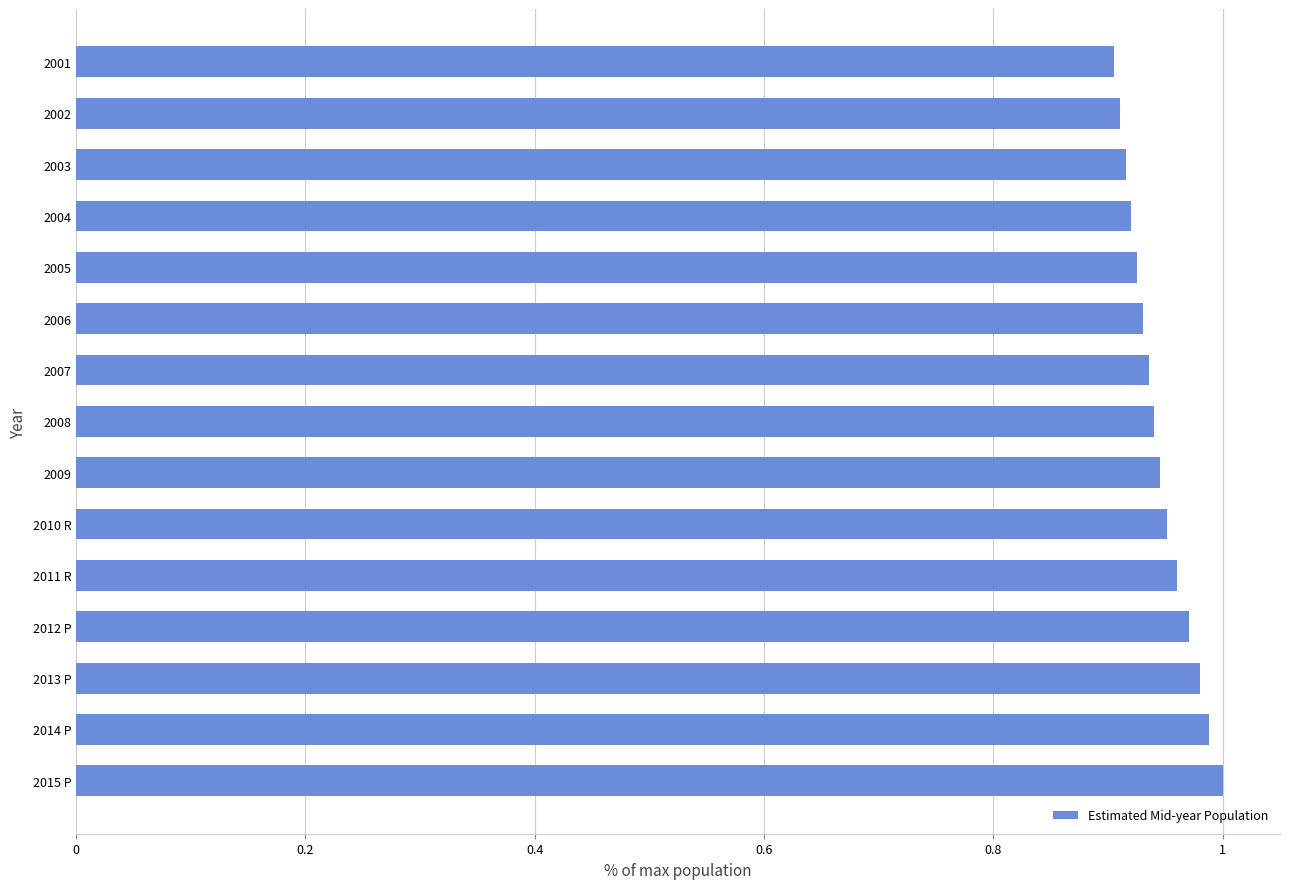

Does the chart contain any negative values?

No